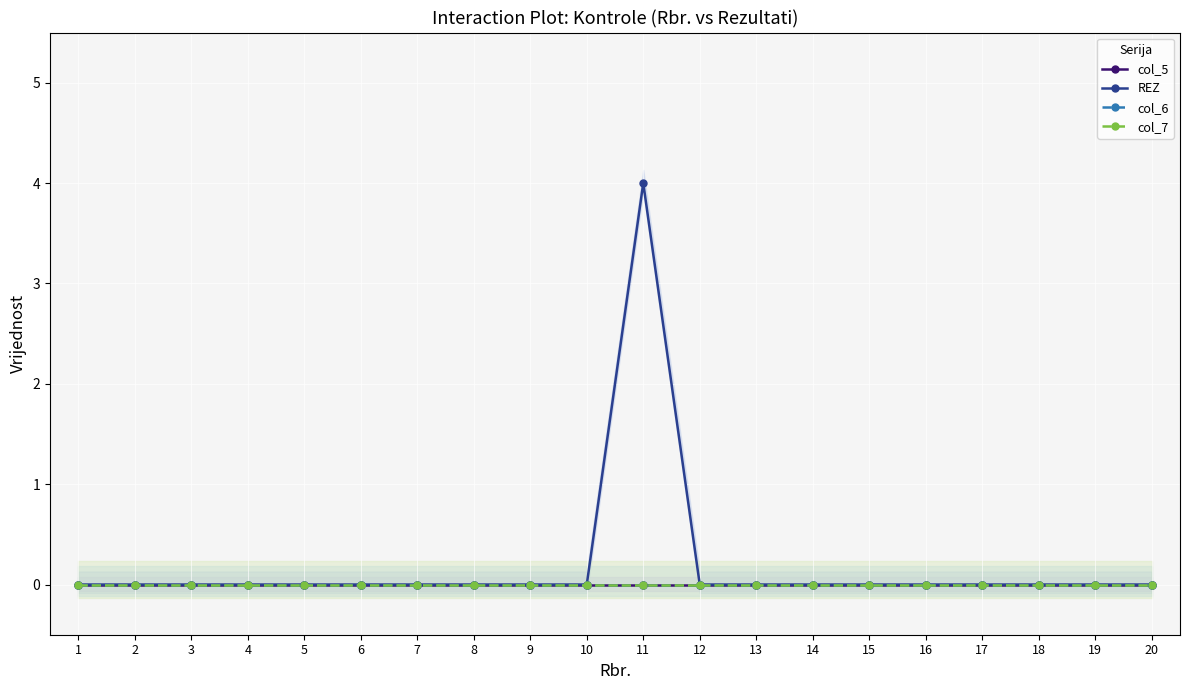

At 20, list the series in order from largest to smallest.

col_5, REZ, col_6, col_7